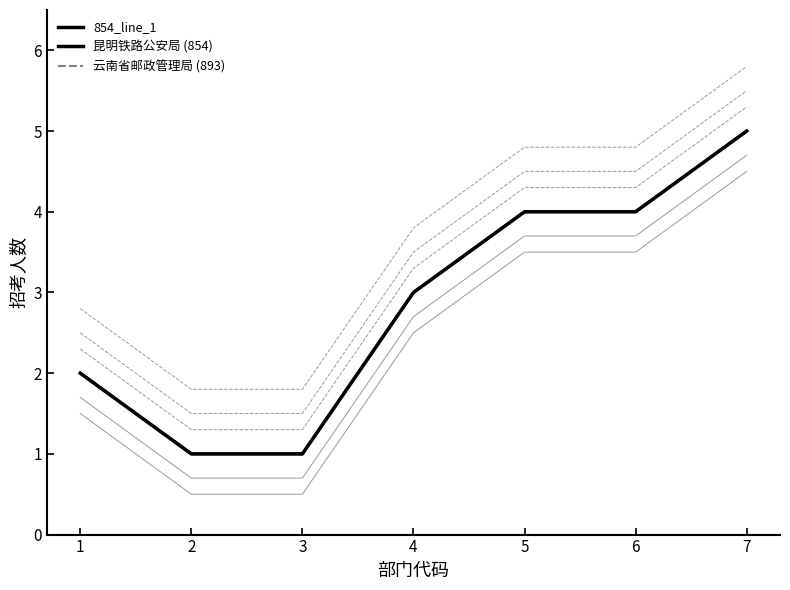

What is the sum of the values at 5 and 4?

7